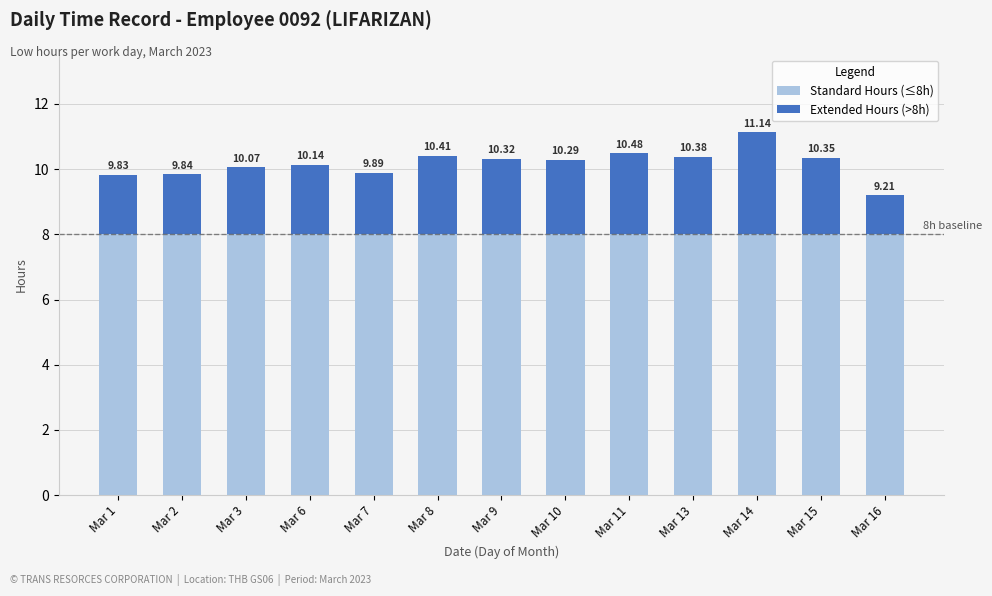

What is the value of the Standard Hours (≤8h) bar at the 5th from the left?

8.0